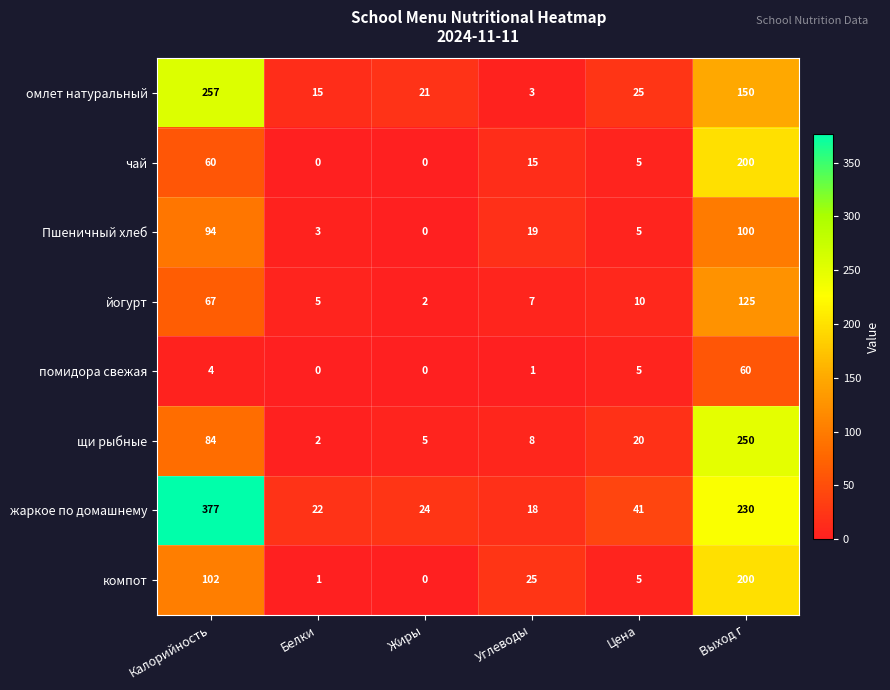

How many categories are shown in the chart?

6